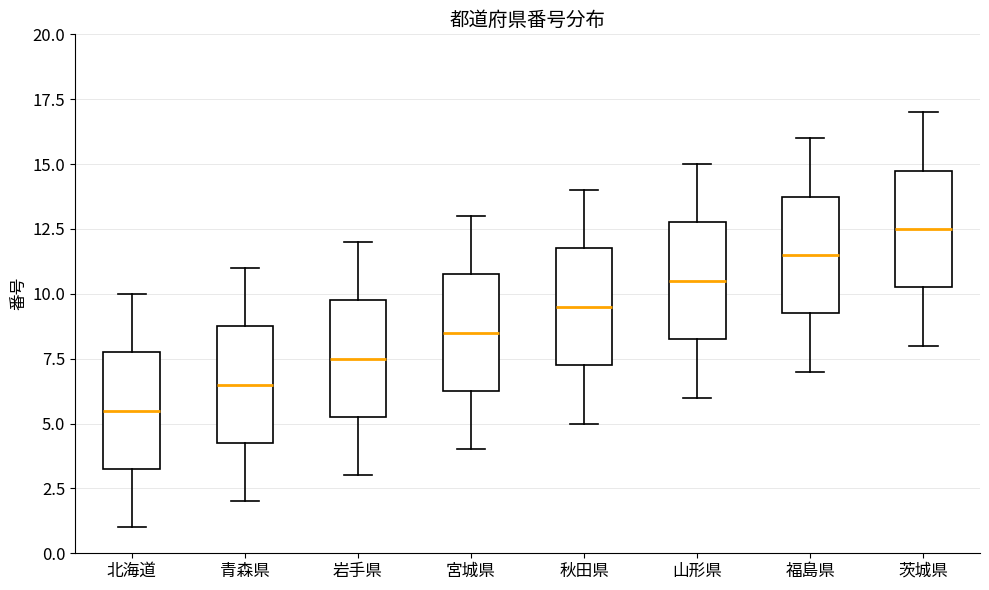

Where is the upper edge of the box for 福島県 on the y-axis? The values are not printed on the chart, so give them approximately, as read against the axis.

14.0